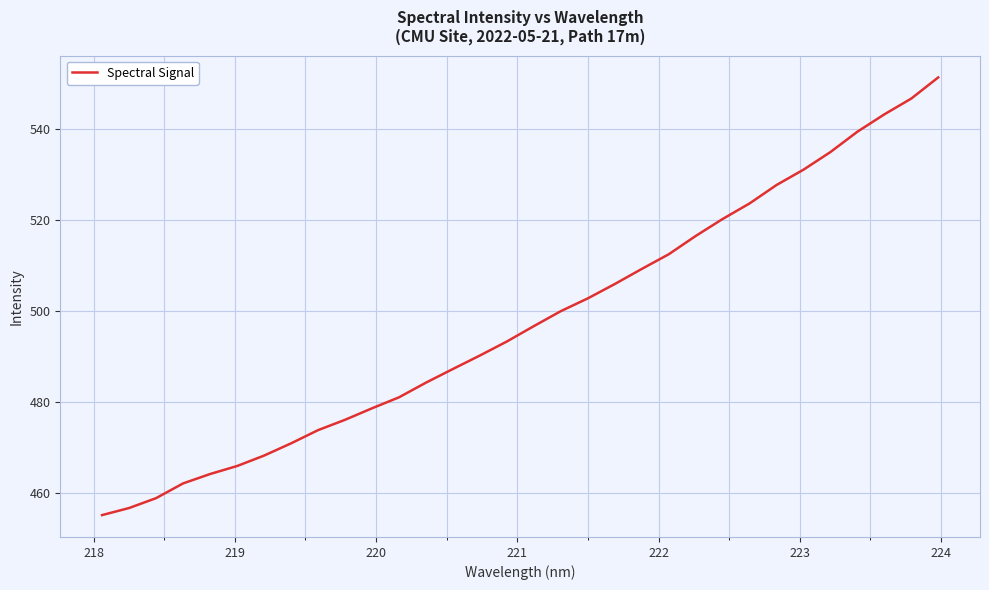

What is the difference between the maximum and minimum values?

96.4